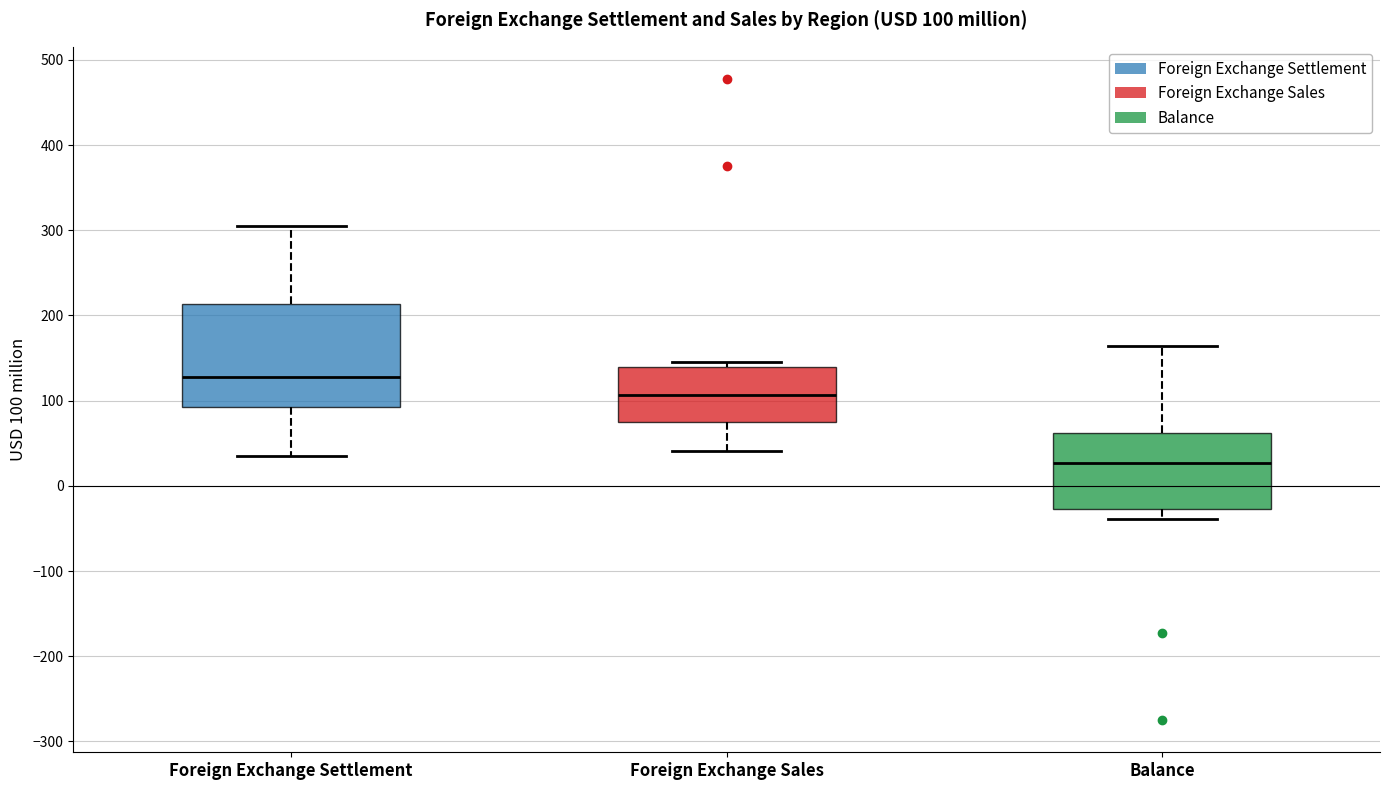

Comparing the boxes themselves (not the whiskers), which one is the tallest?

Foreign Exchange Settlement